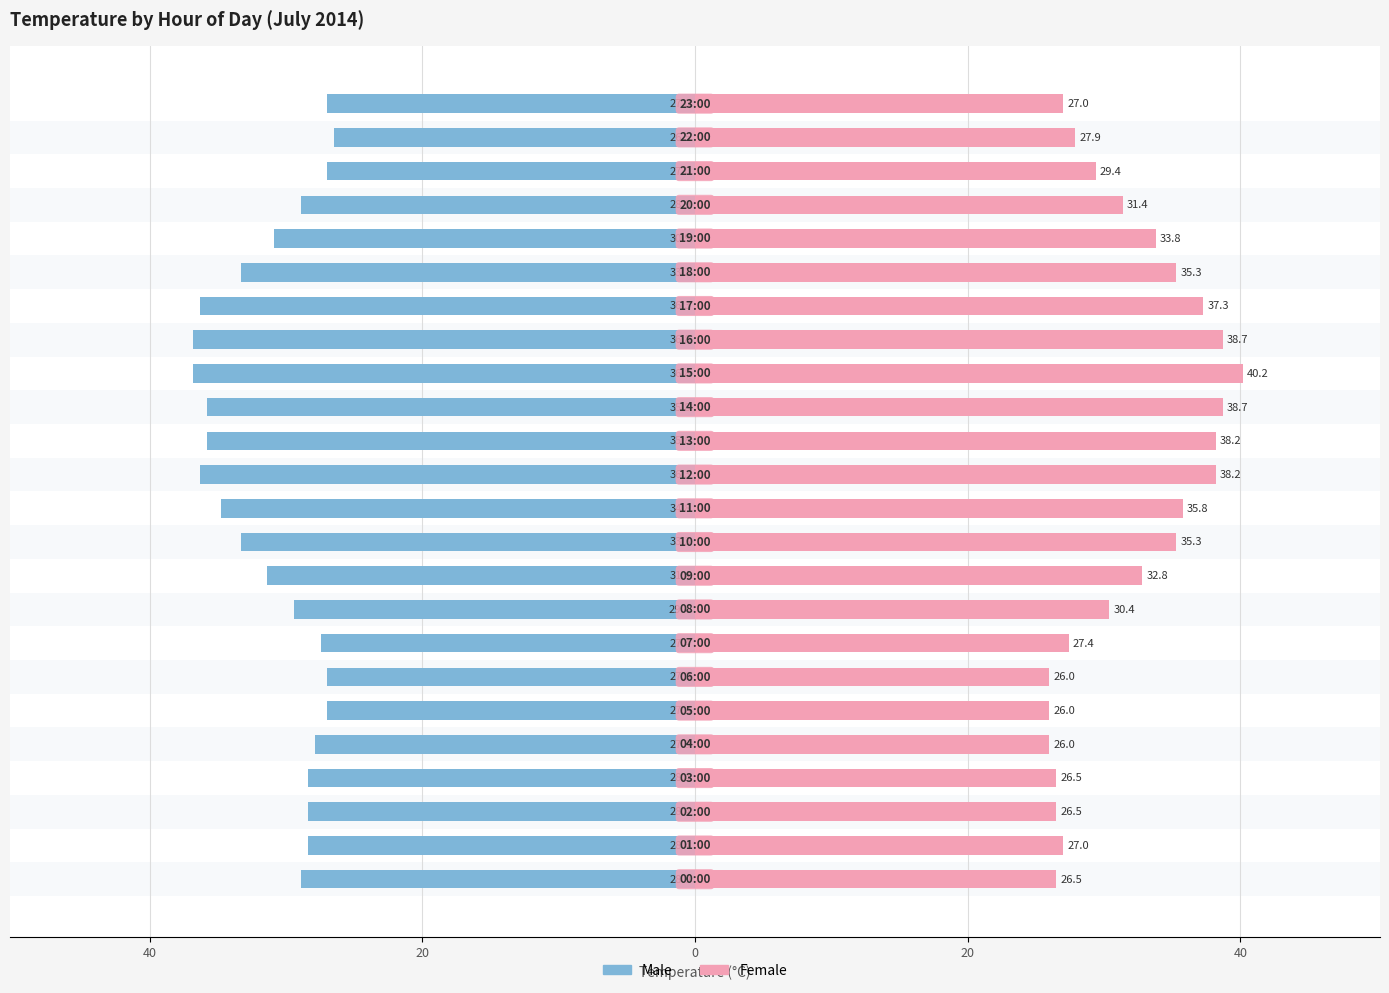

What value does the Male series have at 12?

-36.3